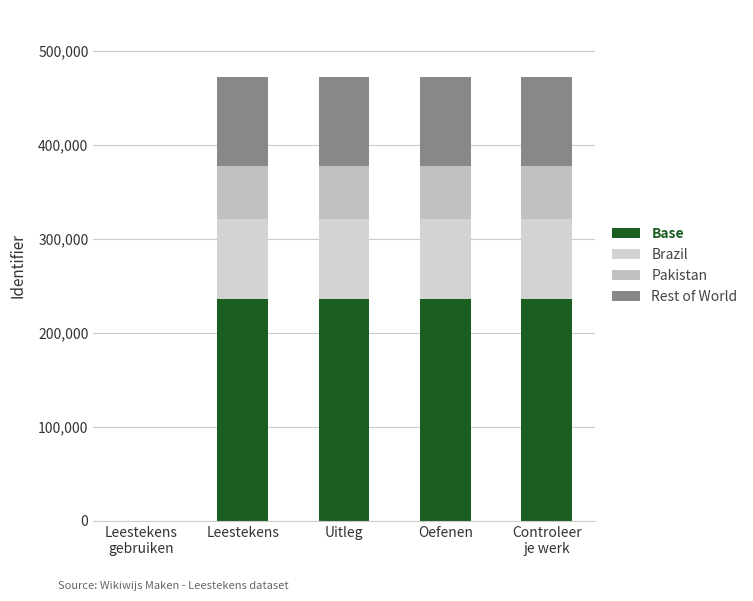

At which category is the sum across all series the highest?

Controleer
je werk